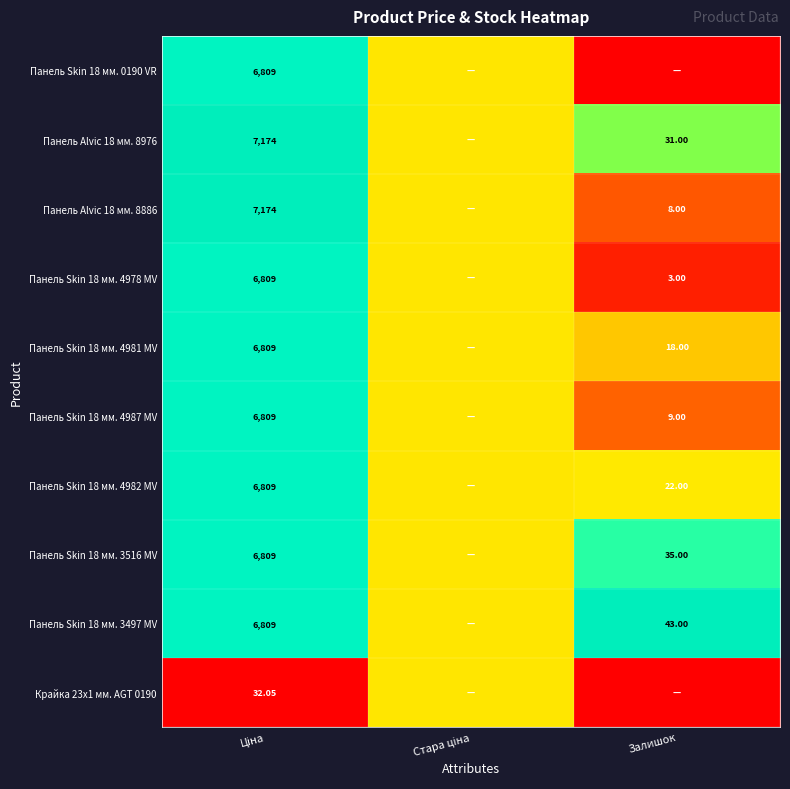

Is it true that Панель Alvic 18 мм. 8886 equals 0.3 at Залишок?

False